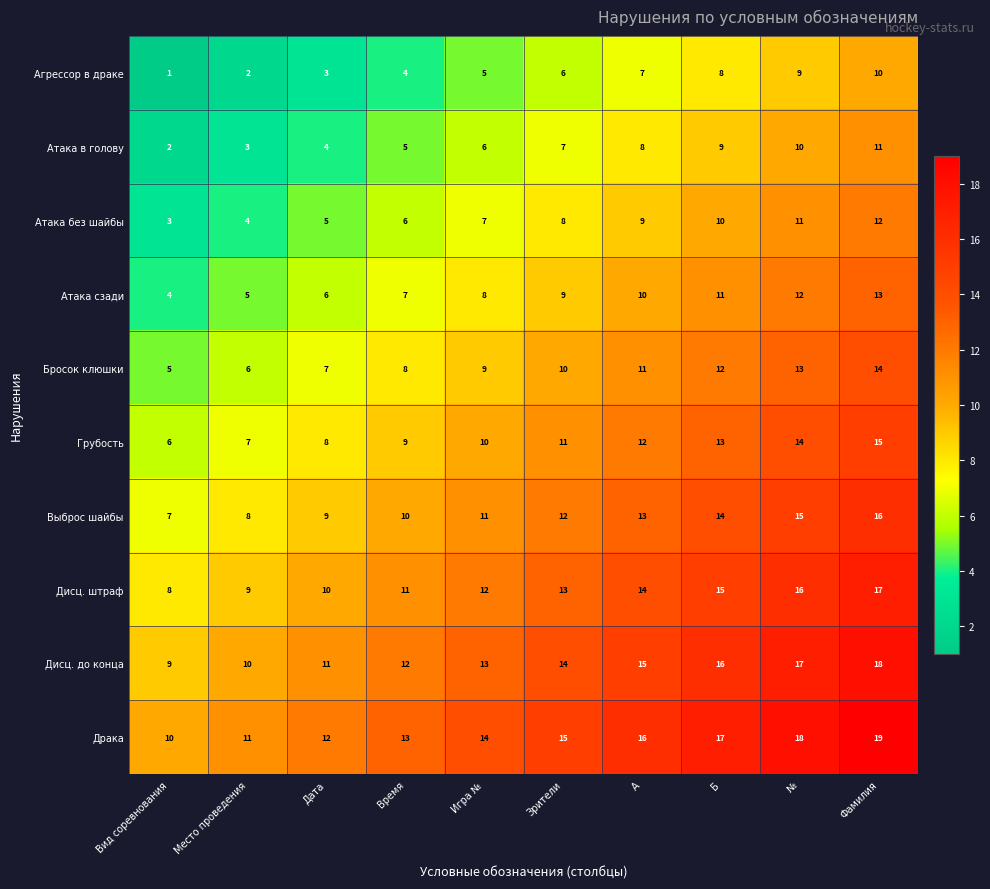

How many values in the Атака в голову series are below 7?

5